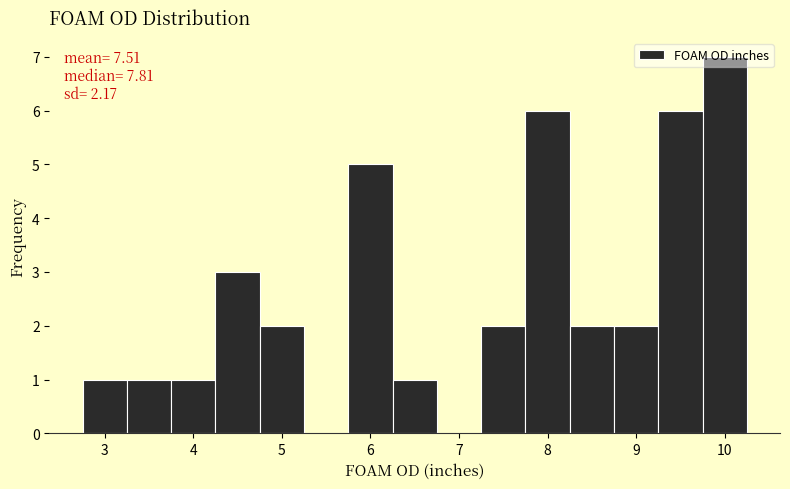

Over which range of the x-axis is the bar tallest?

9.75 to 10.25